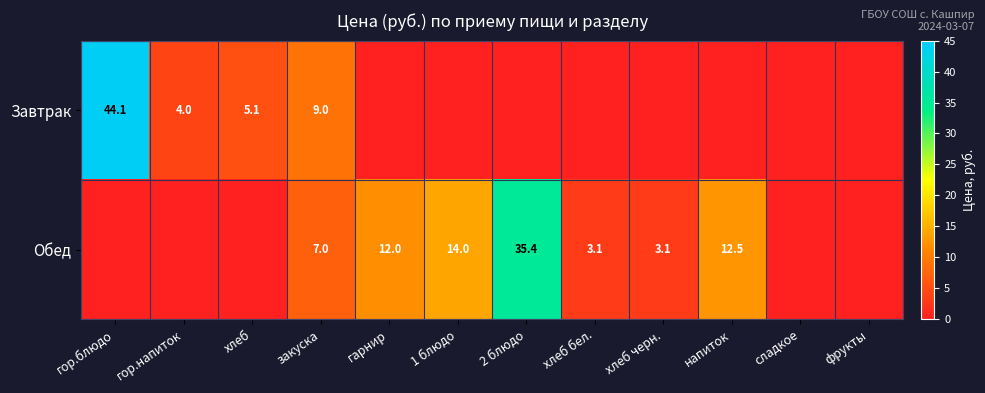

The Обед series shows 21.8 at 1 блюдо. True or false?

False